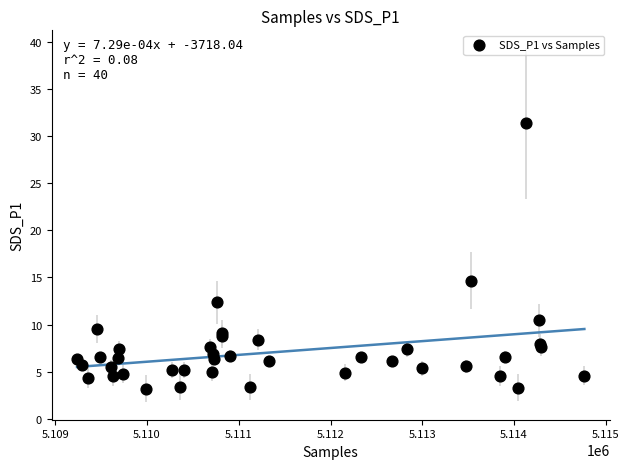

What Y value in the scatter plot is closest to 17?

14.7